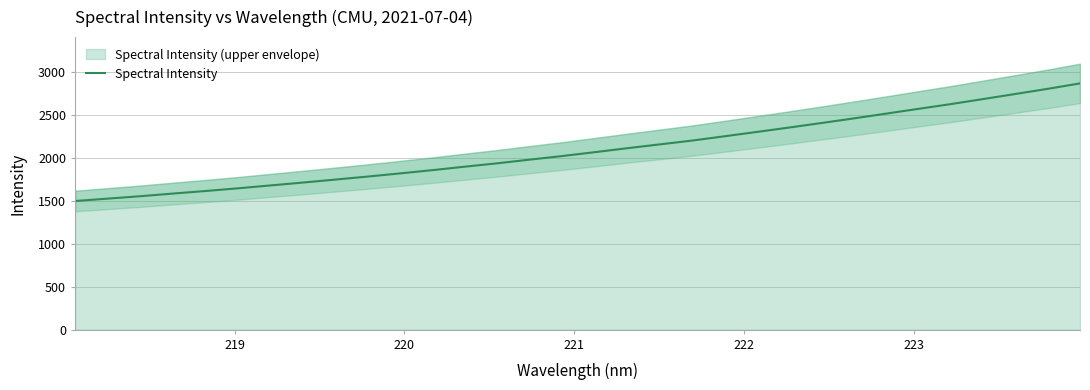

What is the maximum value for Spectral Intensity?

2864.3